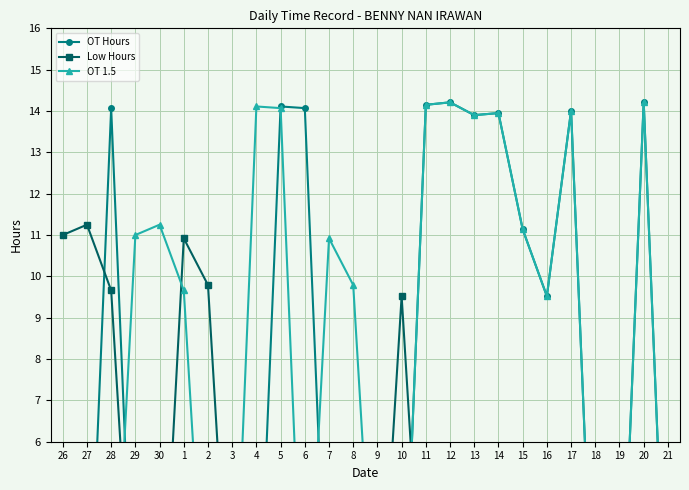

Does the chart have visible grid lines?

Yes